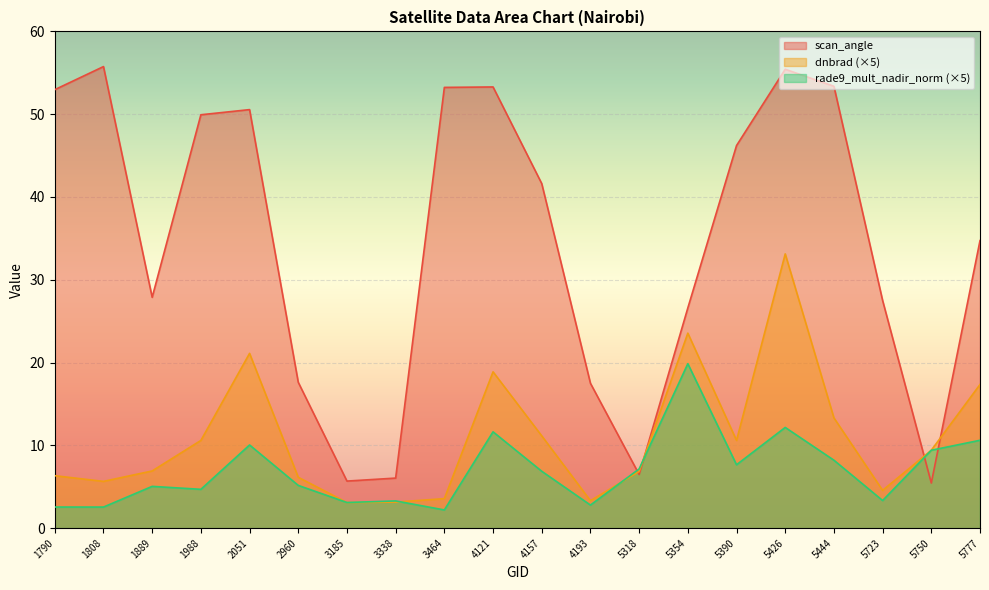

What are all the series names shown in the legend?

scan_angle, dnbrad (×5), rade9_mult_nadir_norm (×5)